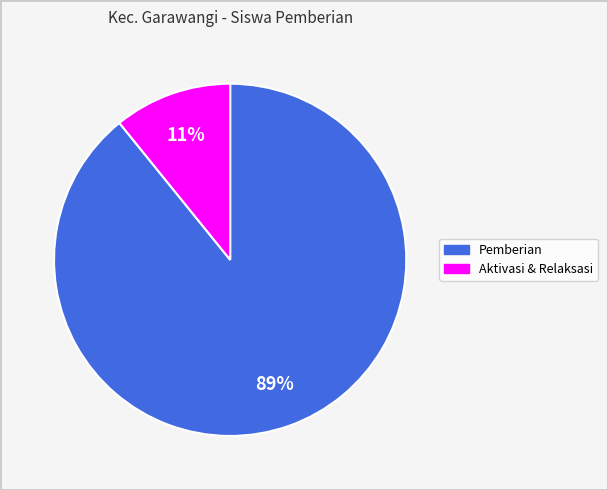

To the nearest percent, what is the average slice percentage?

50%